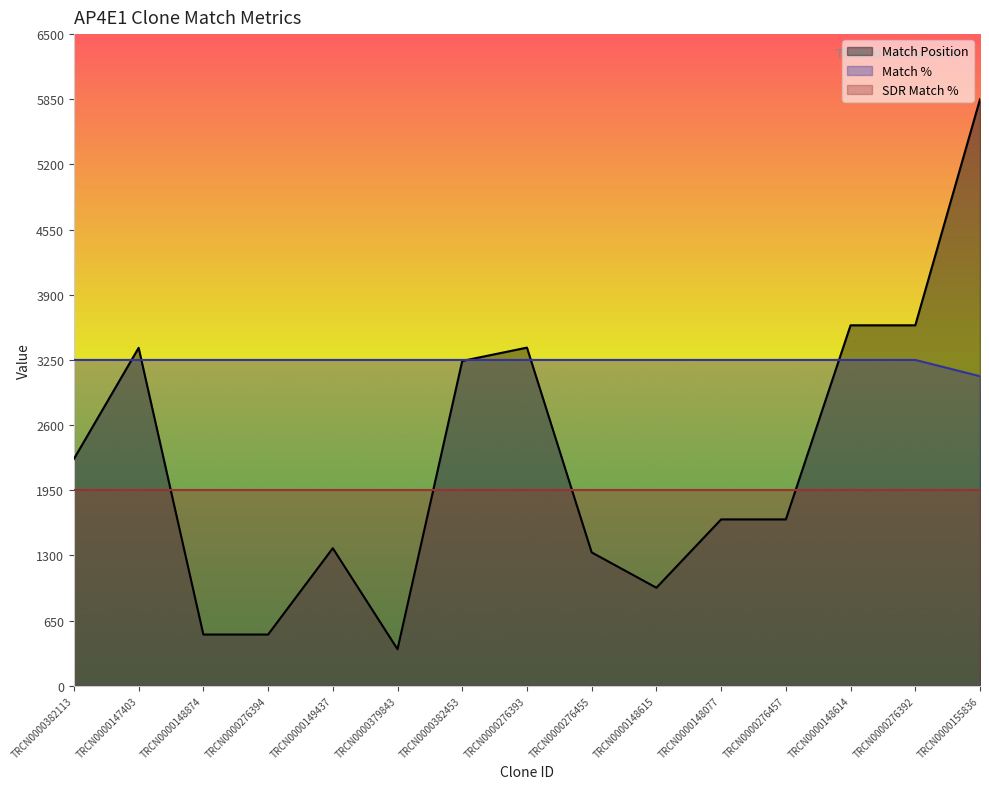

What is the difference between the second highest and minimum values in the Match % series?

162.5